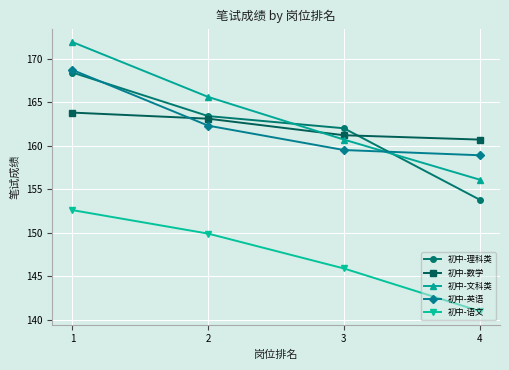

The value of 初中-理科类 at 4 is 153.8. True or false?

True